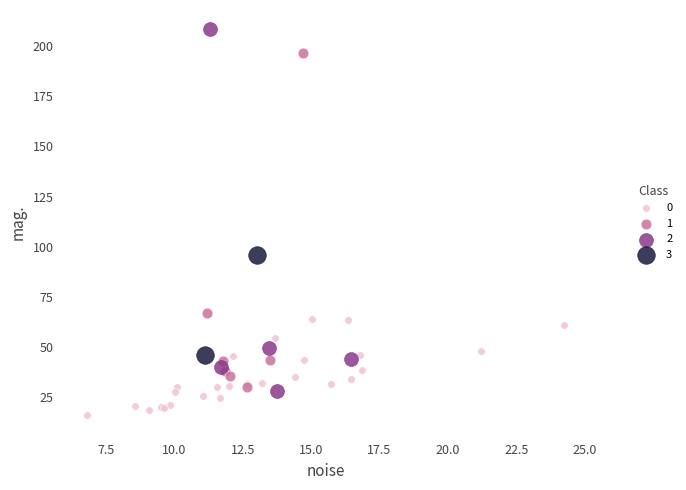

What are all the series names shown in the legend?

0, 1, 2, 3